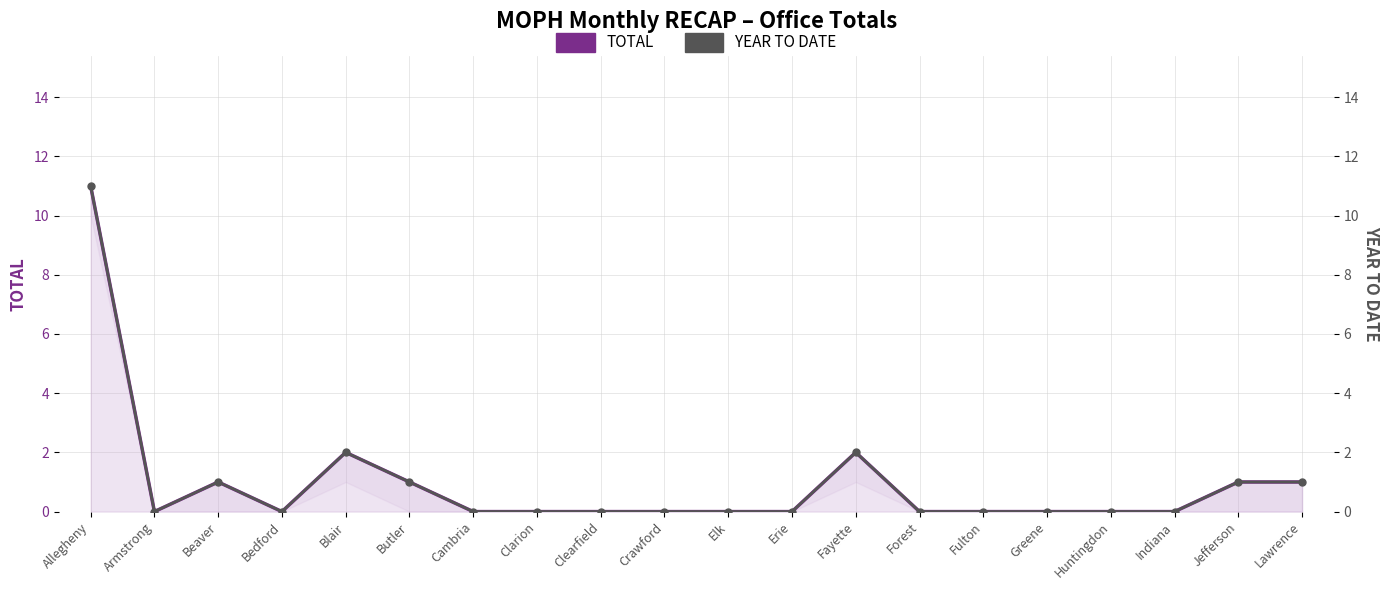

In YEAR TO DATE, how many points are lower than both neighbors (excluding endpoints)?

2